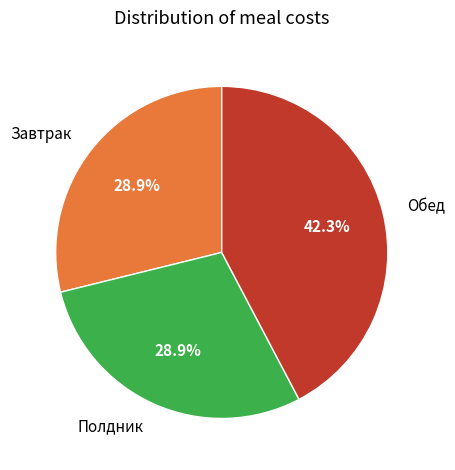

Which has a higher value, Завтрак or Обед?

Обед